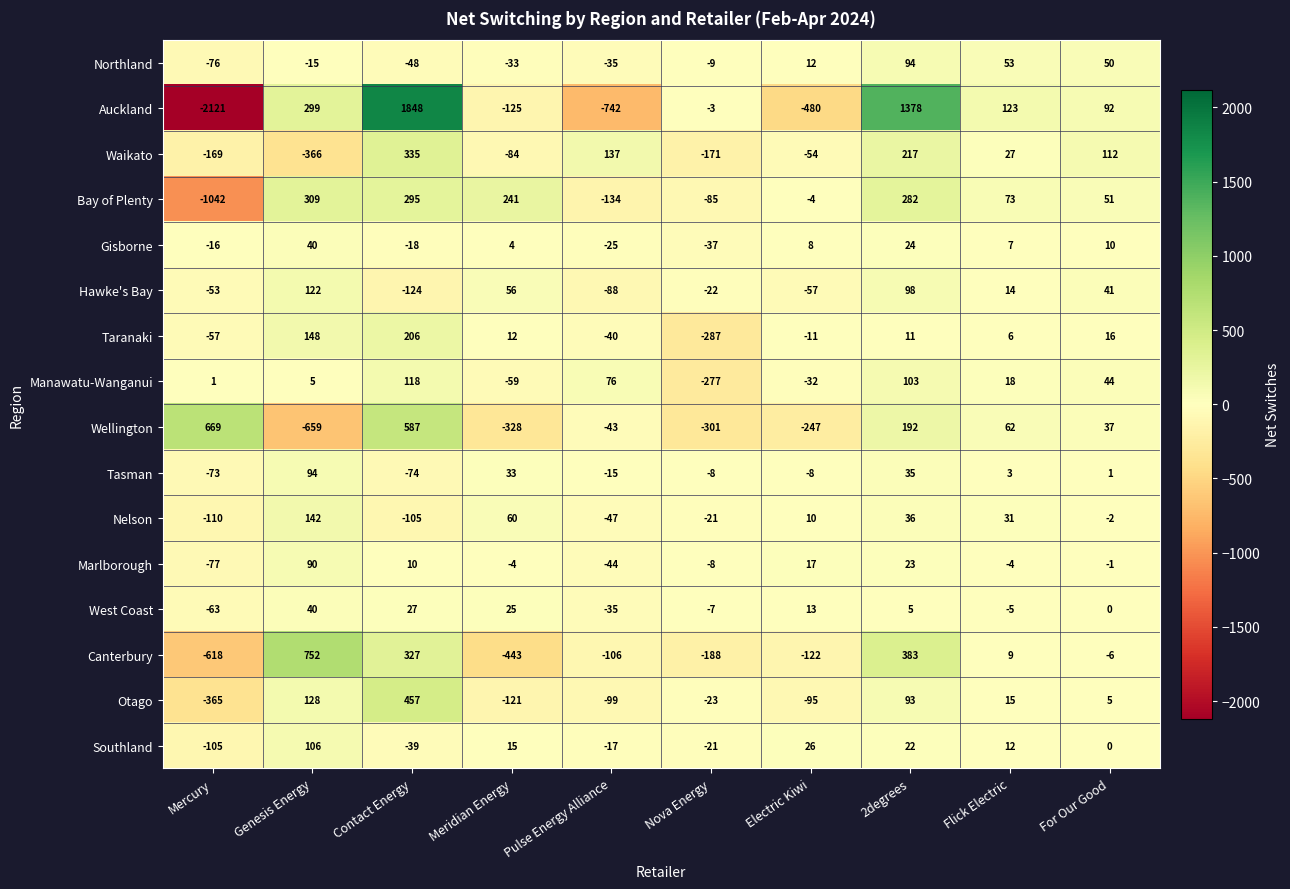

At which category is the sum across all series the highest?

Contact Energy